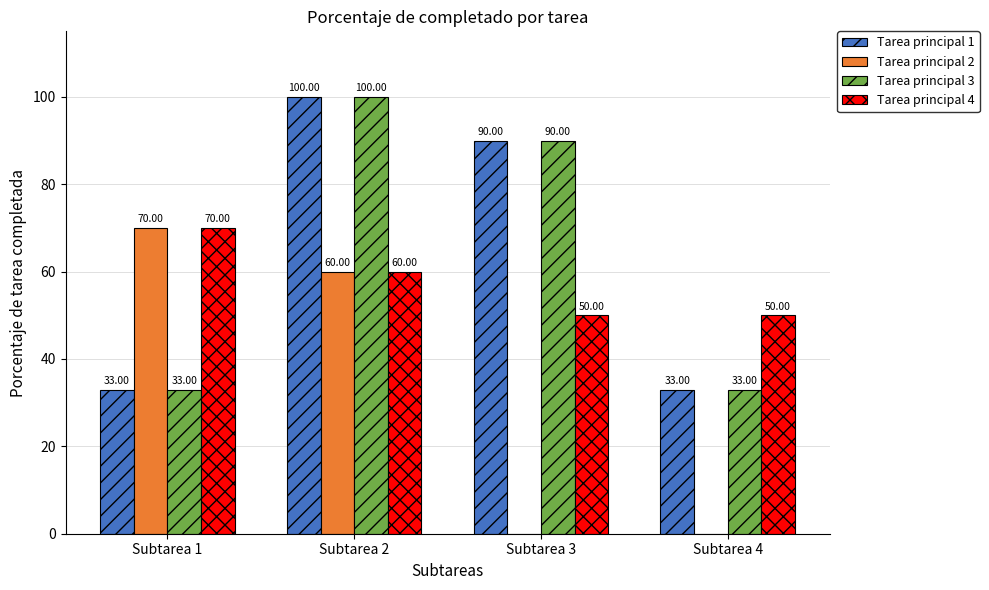

Where is Tarea principal 4 nearest to the value 60?

Subtarea 2